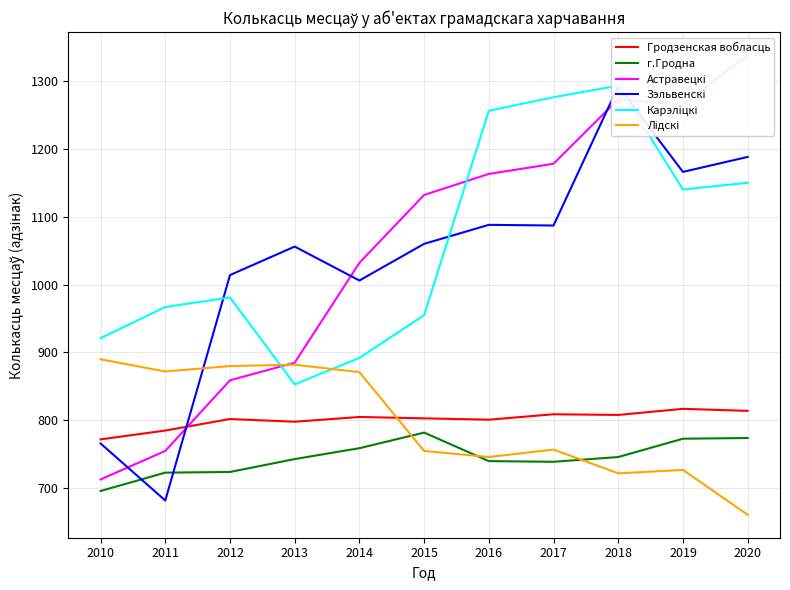

Is it true that Астравецкі equals 1178 at 2017?

True